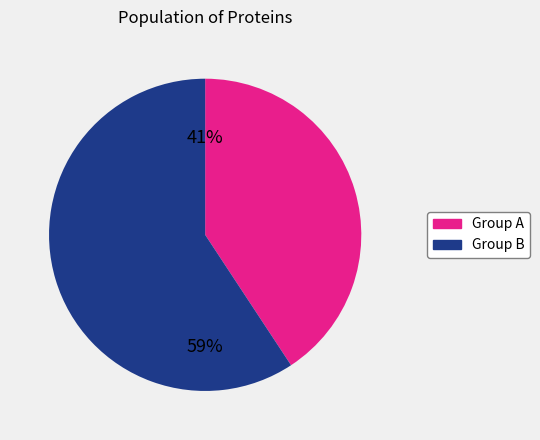

Does any single category account for the majority?

Yes